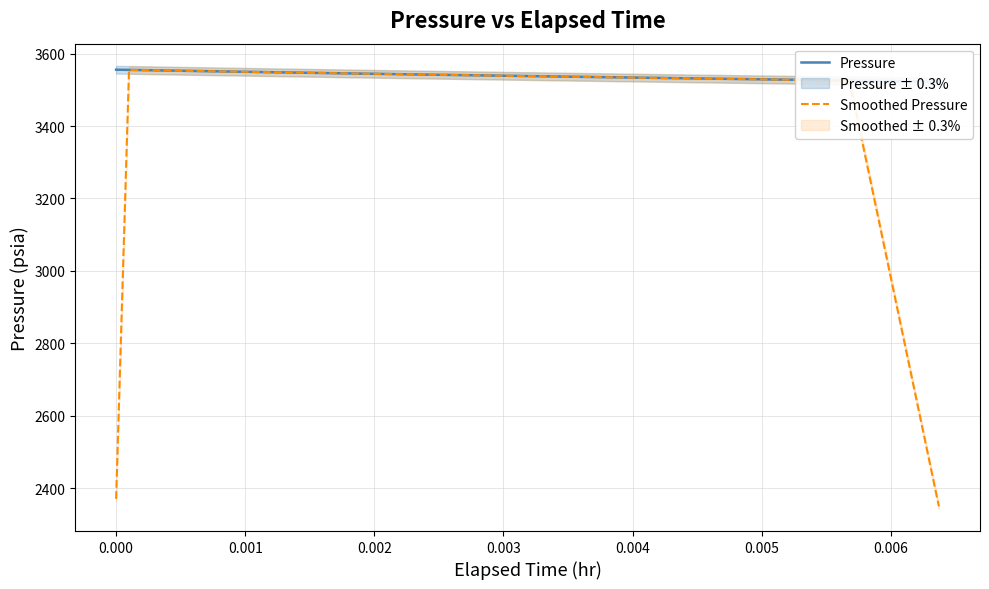

What is the highest value of the Smoothed Pressure series?

3555.2